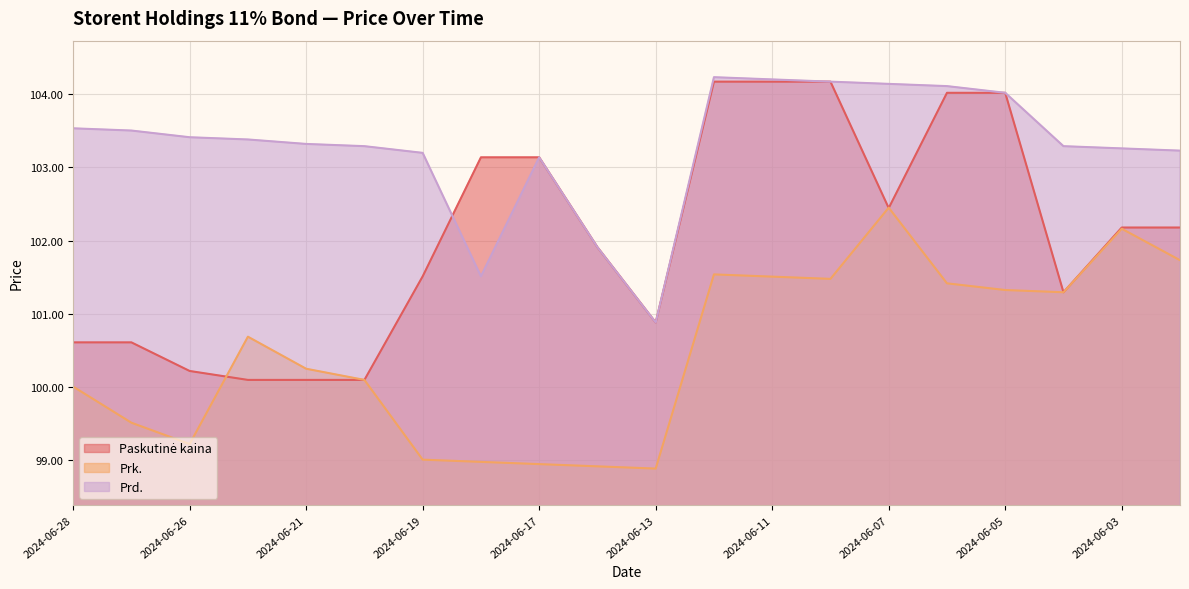

Is the value of Prk. at 2024-06-28 greater than the value of Prd. at 2024-06-20?

No